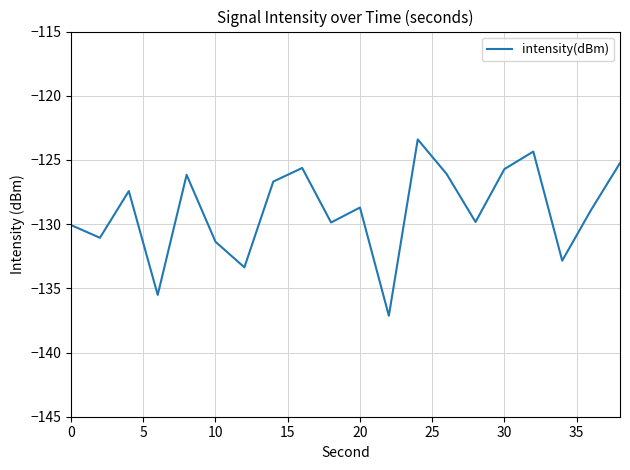

What is the difference between the maximum and minimum values?

13.7